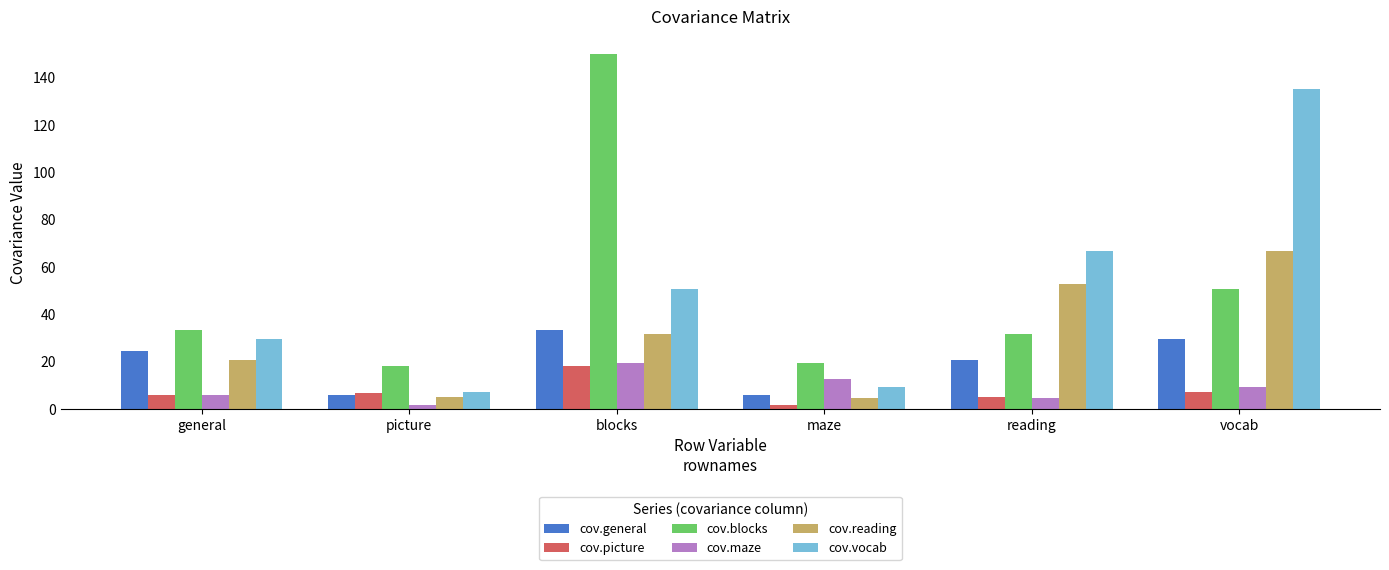

Between general and picture, which series saw the biggest shift?

cov.vocab